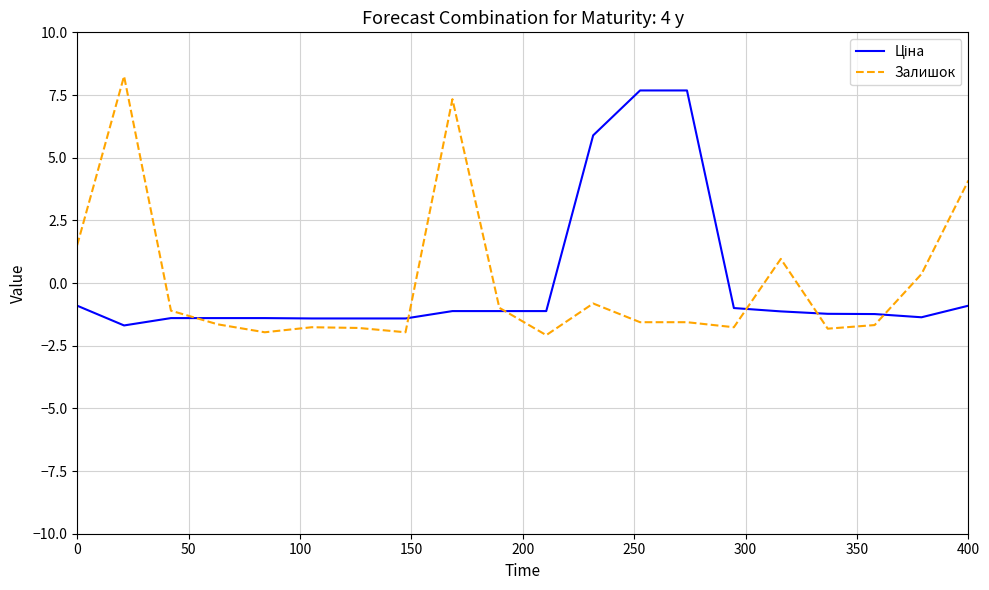

What is the lowest value of the Залишок series?

-2.1